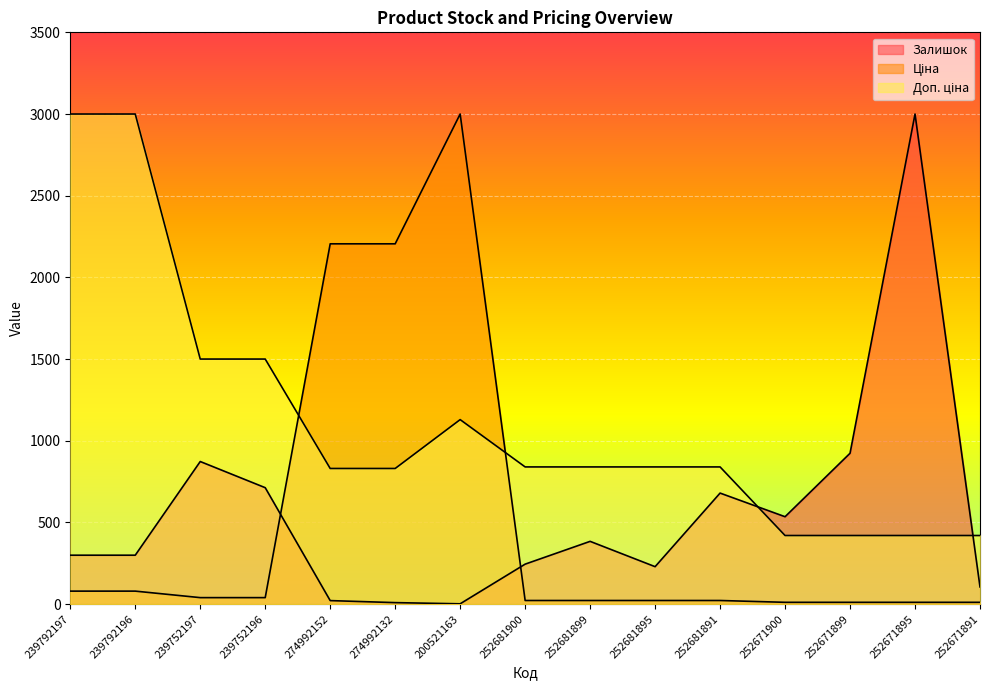

What are all the series names shown in the legend?

Залишок, Ціна, Доп. ціна